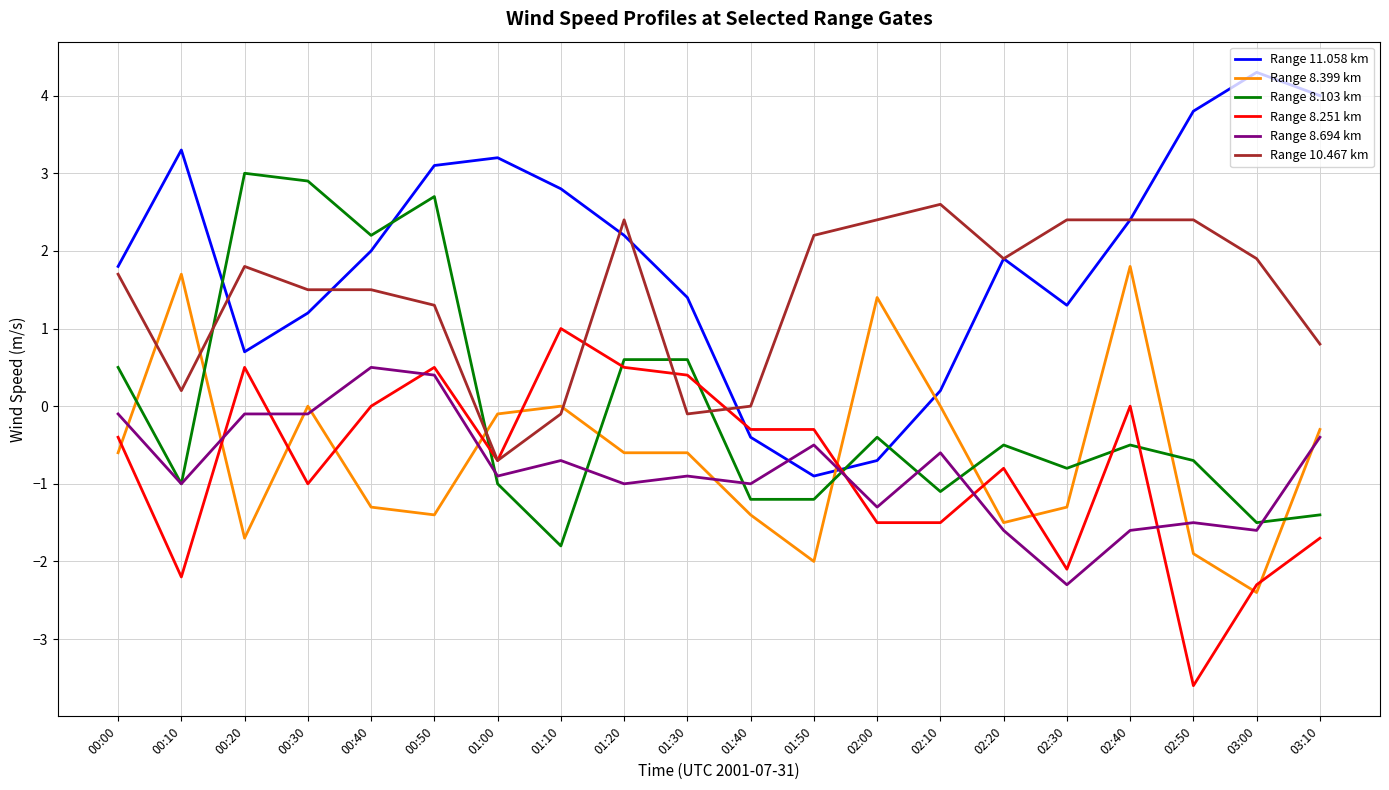

Is the value of Range 8.694 km at 00:00 greater than the value of Range 10.467 km at 00:00?

No